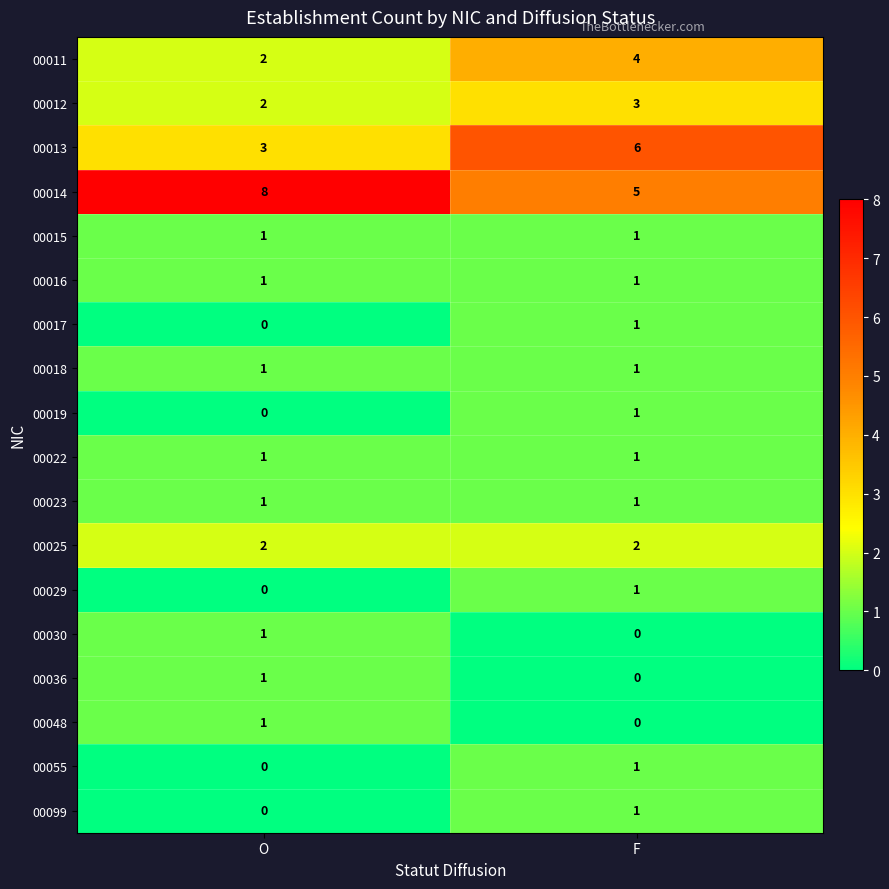

The 00030 series shows 1 at O. True or false?

True